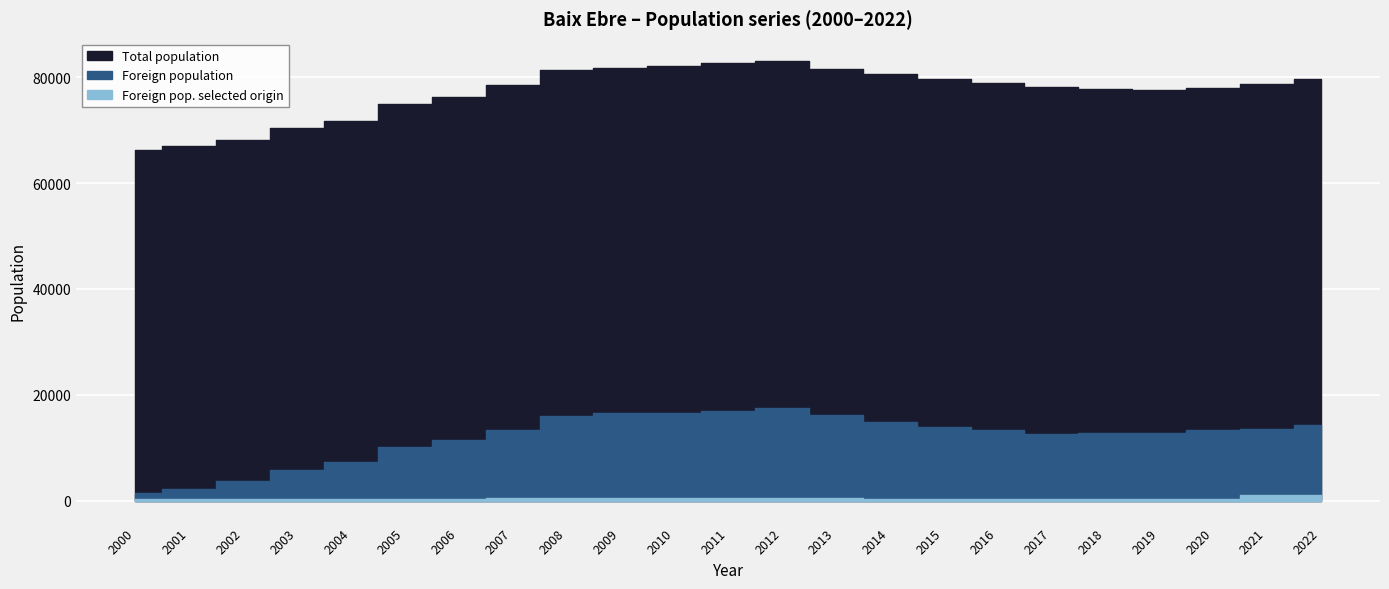

Is it true that Foreign pop. selected origin equals 451 at 2009?

True